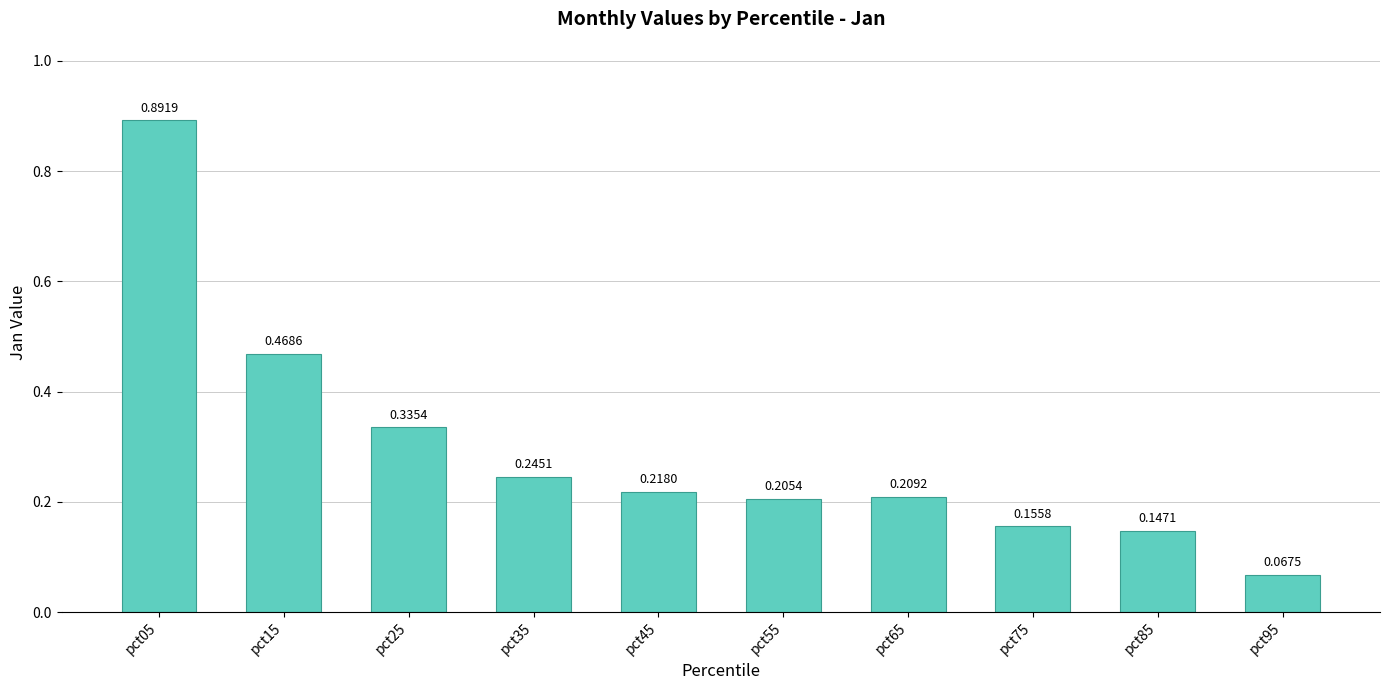

What is the sum of all values?

2.9